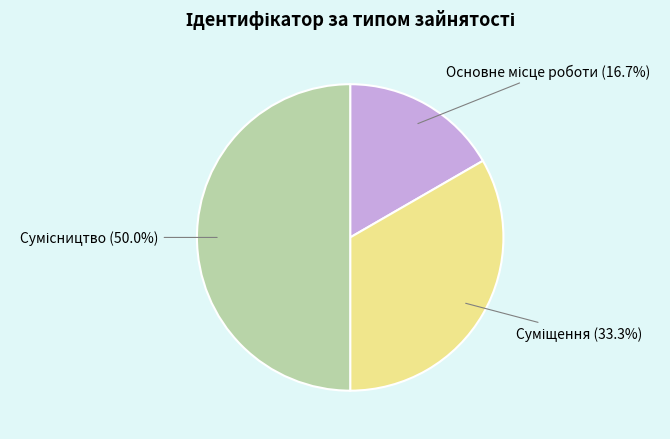

Is there any slice that represents more than half of the pie?

No